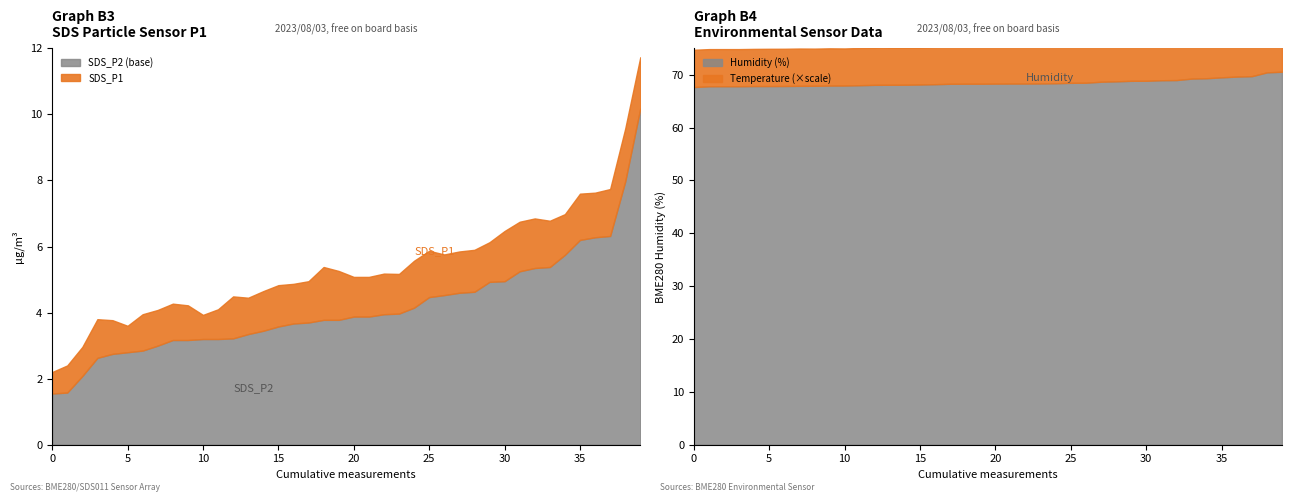

The SDS_P2 (base) series shows 2.4 at 35. True or false?

False